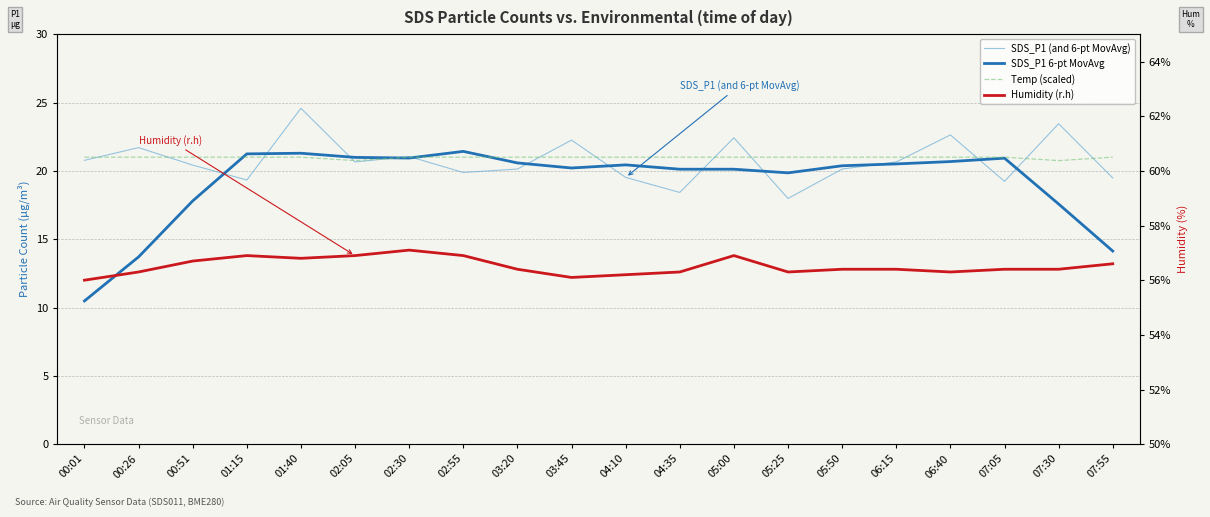

Reading left to right, extract all data points from this chart.

SDS_P1 (and 6-pt MovAvg): 00:01=20.8	00:26=21.7	00:51=20.4	01:15=19.3	01:40=24.6	02:05=20.6	02:30=21.1	02:55=19.9	03:20=20.1	03:45=22.2	04:10=19.5	04:35=18.4	05:00=22.4	05:25=18.0	05:50=20.1	06:15=20.6	06:40=22.6	07:05=19.2	07:30=23.4	07:55=19.5
SDS_P1 6-pt MovAvg: 00:01=10.5	00:26=13.7	00:51=17.8	01:15=21.2	01:40=21.3	02:05=21.0	02:30=20.9	02:55=21.4	03:20=20.6	03:45=20.2	04:10=20.4	04:35=20.1	05:00=20.1	05:25=19.9	05:50=20.4	06:15=20.5	06:40=20.7	07:05=20.9	07:30=17.6	07:55=14.1
Temp (scaled): 00:01=21.0	00:26=21.0	00:51=21.0	01:15=21.0	01:40=21.0	02:05=20.8	02:30=21.0	02:55=21.0	03:20=21.0	03:45=21.0	04:10=21.0	04:35=21.0	05:00=21.0	05:25=21.0	05:50=21.0	06:15=21.0	06:40=21.0	07:05=21.0	07:30=20.8	07:55=21.0
Humidity (r.h): 00:01=56.0	00:26=56.3	00:51=56.7	01:15=56.9	01:40=56.8	02:05=56.9	02:30=57.1	02:55=56.9	03:20=56.4	03:45=56.1	04:10=56.2	04:35=56.3	05:00=56.9	05:25=56.3	05:50=56.4	06:15=56.4	06:40=56.3	07:05=56.4	07:30=56.4	07:55=56.6